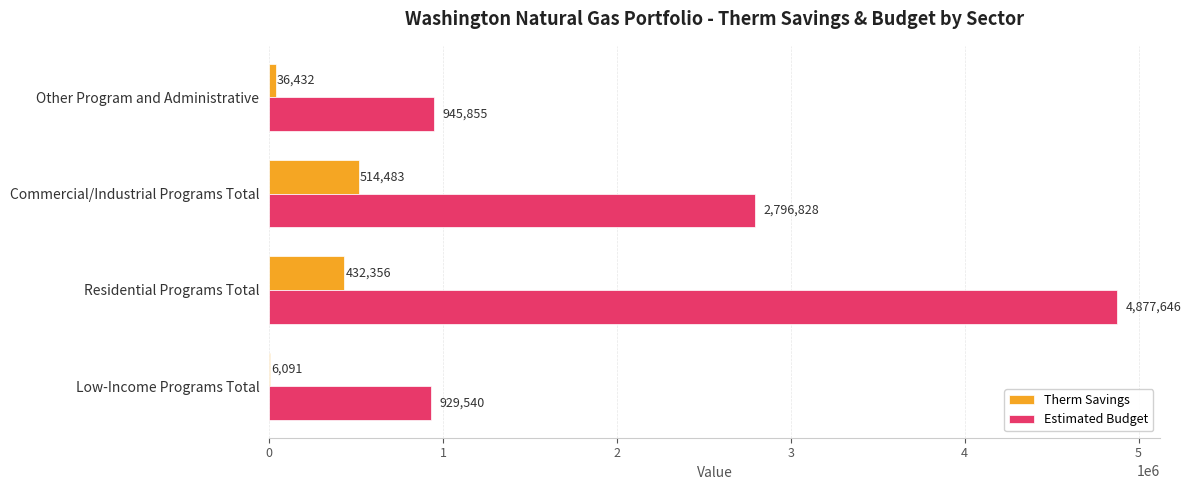

Is it true that Estimated Budget equals 929540.0 at Low-Income Programs Total?

True